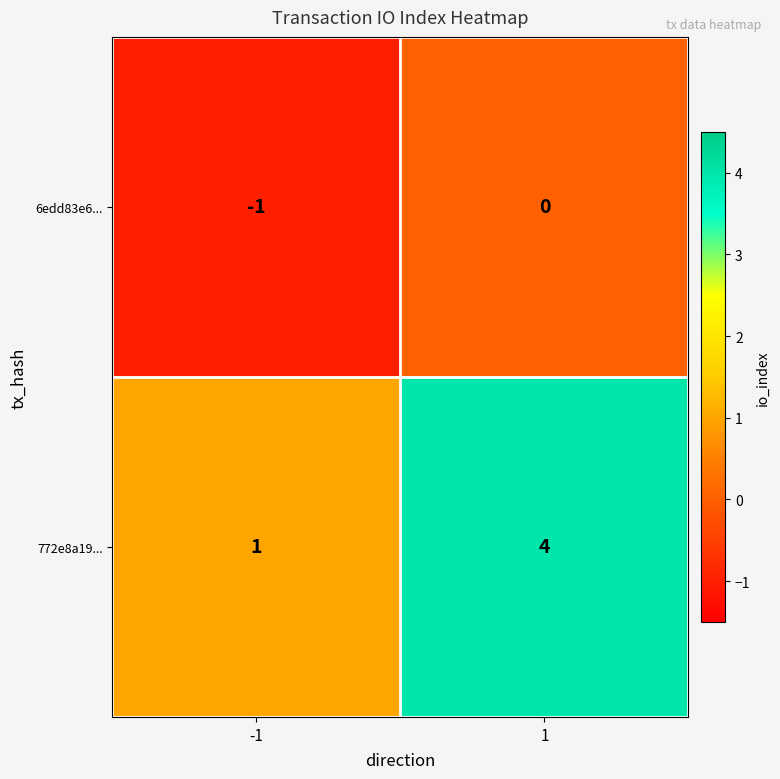

Is the value of 6edd83e6... at -1 greater than the value of 772e8a19... at -1?

No